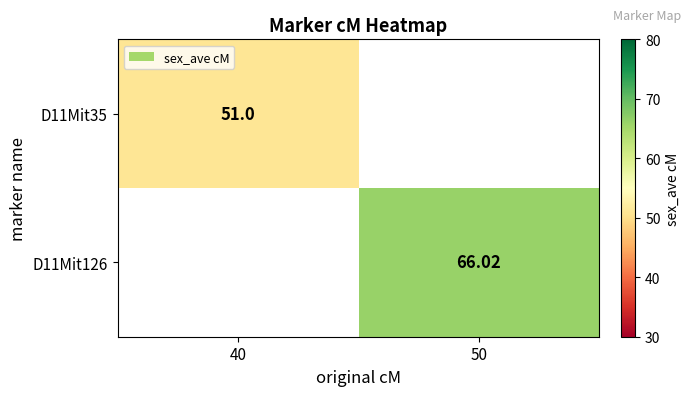

At which category does the chart reach its minimum across all series?

40